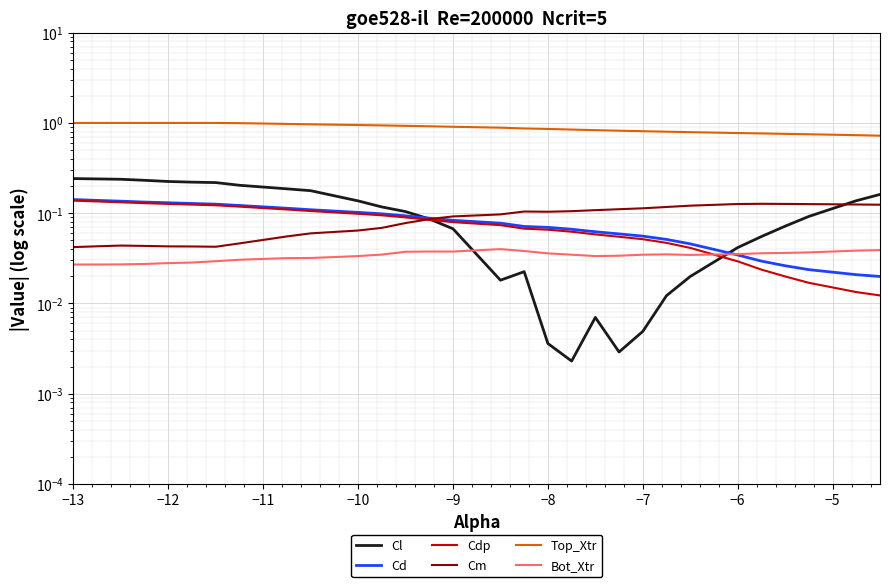

Count the number of data series in this chart.

6